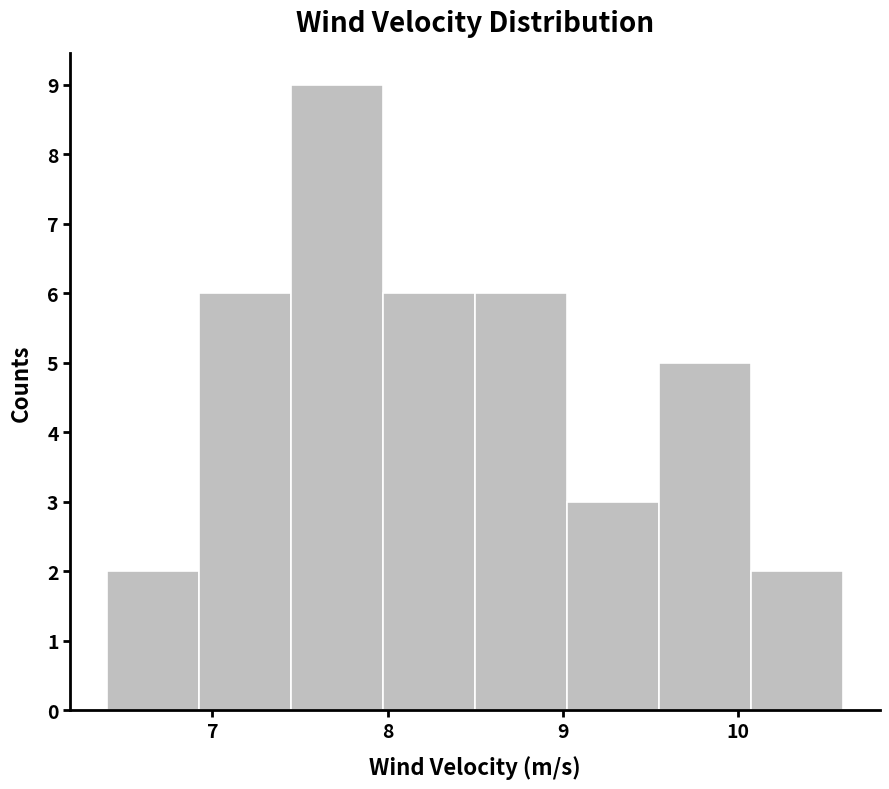

Reading left to right, transcribe this chart: for each bar, give the range it covers on the x-axis and its height. Neither the bar edges nor the heights are printed on the chart, so give them approximately, as read against the axes.

6.4 to 6.9: 2
6.9 to 7.5: 6
7.5 to 8.0: 9
8.0 to 8.5: 6
8.5 to 9.0: 6
9.0 to 9.6: 3
9.6 to 10.1: 5
10.1 to 10.6: 2